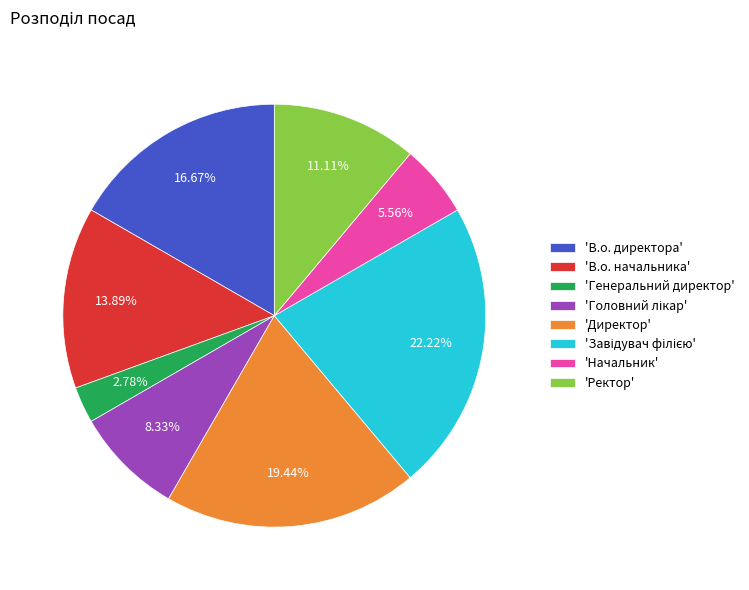

Do 'В.о. начальника' and 'Ректор' together represent more than half of the pie?

No